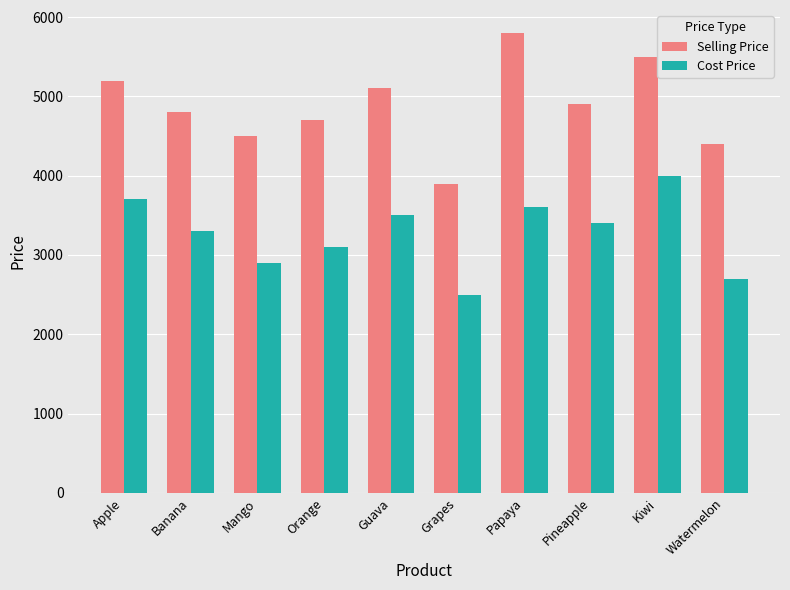

At which label does Selling Price first exceed 4900?

Apple